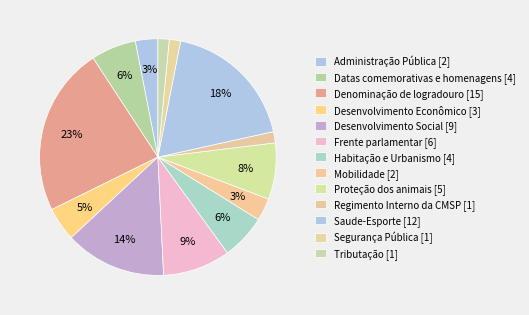

To the nearest percent, what is the difference between the Mobilidade and Segurança Pública slice percentages?

2%